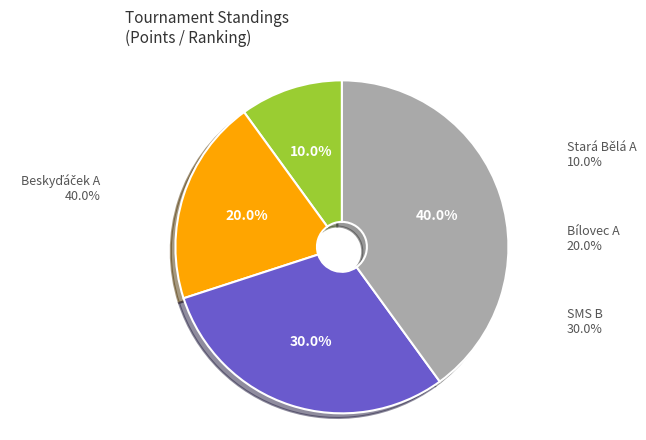

To the nearest percent, what is the combined percentage of SMS B and Stará Bělá A?

40%